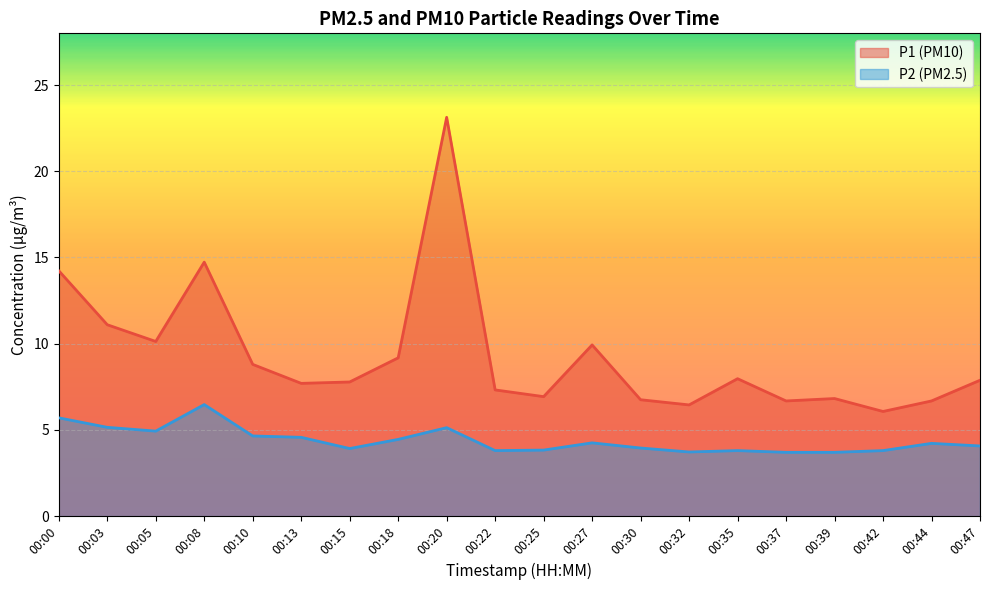

Rank the categories by P1 value from highest to lowest.

00:20, 00:08, 00:00, 00:03, 00:05, 00:27, 00:18, 00:10, 00:35, 00:47, 00:15, 00:13, 00:22, 00:25, 00:39, 00:30, 00:37, 00:44, 00:32, 00:42